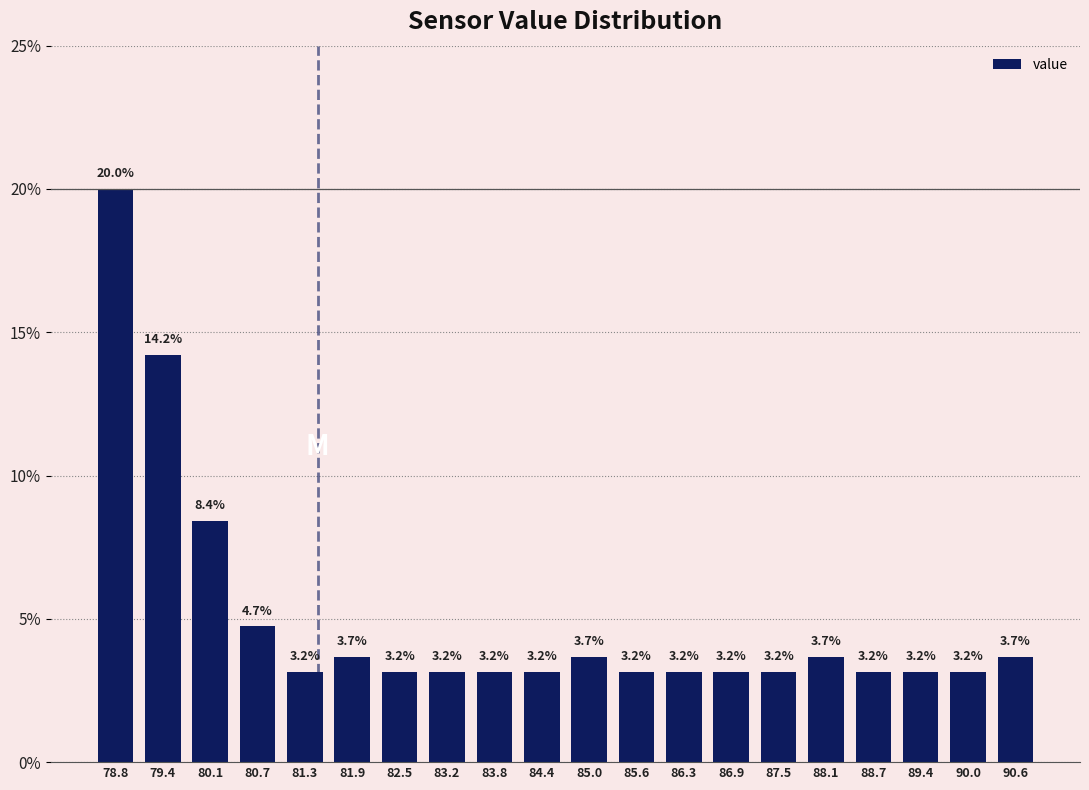

Reading left to right, transcribe this chart: for each bar, give the range it covers on the x-axis and its height. The bar edges are not printed on the chart, so give them approximately, as read against the axis.

78.5 to 79.1: 20.0
79.1 to 79.7: 14.2
79.7 to 80.4: 8.4
80.4 to 81.0: 4.7
81.0 to 81.6: 3.2
81.6 to 82.2: 3.7
82.2 to 82.8: 3.2
82.8 to 83.5: 3.2
83.5 to 84.1: 3.2
84.1 to 84.7: 3.2
84.7 to 85.3: 3.7
85.3 to 85.9: 3.2
85.9 to 86.6: 3.2
86.6 to 87.2: 3.2
87.2 to 87.8: 3.2
87.8 to 88.4: 3.7
88.4 to 89.0: 3.2
89.0 to 89.7: 3.2
89.7 to 90.3: 3.2
90.3 to 90.9: 3.7